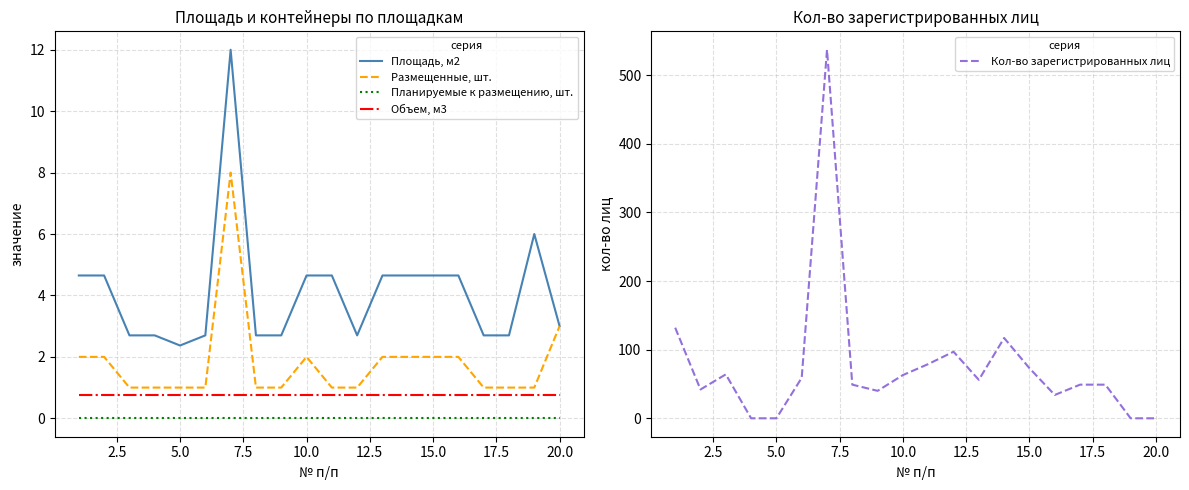

The Объем, м3 series shows 0.3 at 10.0. True or false?

False